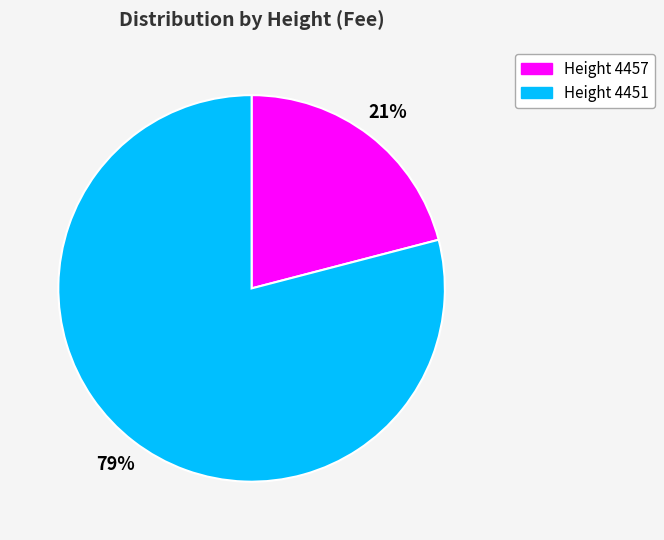

Combined, do Height 4457 and Height 4451 account for over 50%?

Yes